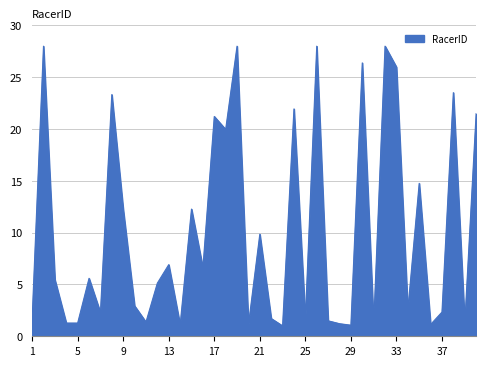

What is the minimum value shown in the chart?

1.0